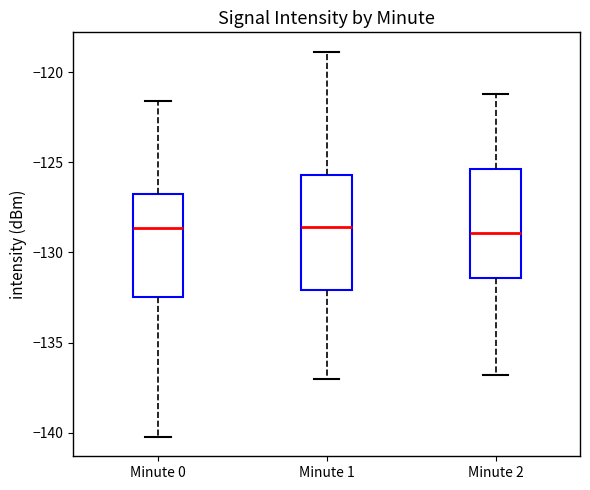

Reading left to right, read every box against the y-axis: the position of its median line, the range the box covers, and the ends of its whiskers. The values are not printed on the chart, so give them approximately, as read against the axis.

Minute 0: median -128.5, box -132.5 to -126.5, whiskers -140.0 to -121.5
Minute 1: median -128.5, box -132.0 to -125.5, whiskers -137.0 to -119.0
Minute 2: median -129.0, box -131.5 to -125.5, whiskers -137.0 to -121.0